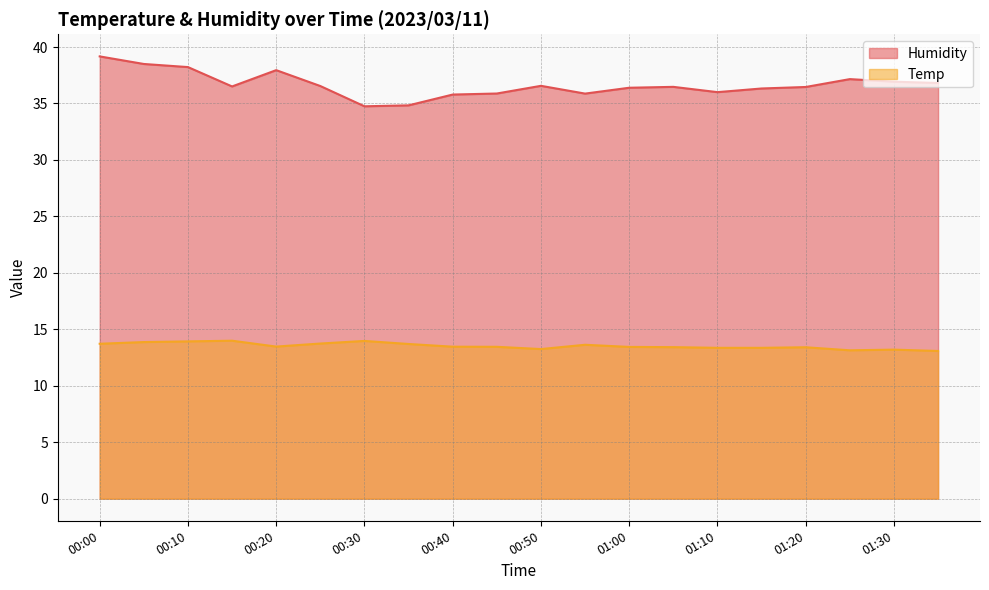

How many data points does each series have?

20